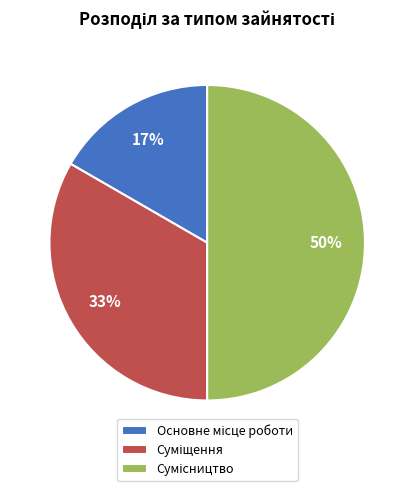

To the nearest percent, what is the difference between the largest and smallest slice percentages?

33%